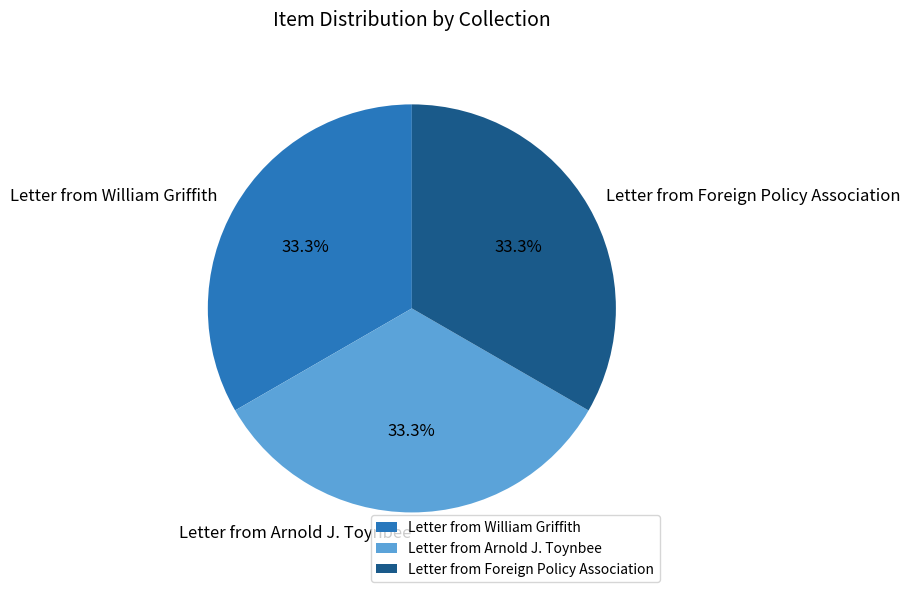

To the nearest percent, what portion does Letter from Arnold J. Toynbee represent?

33%